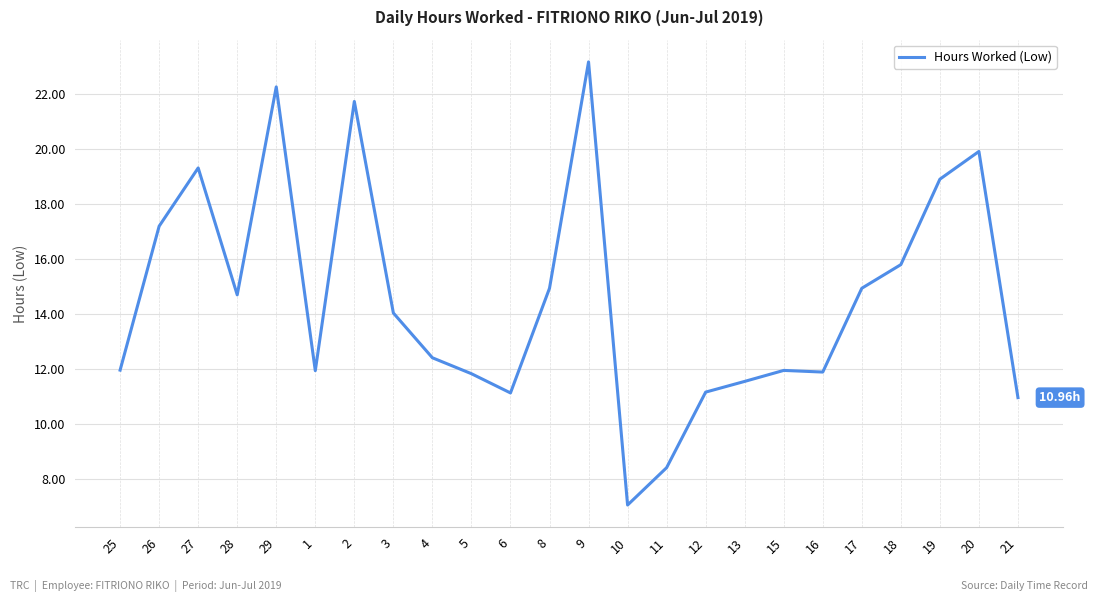

Where does the data first go above 14?

26